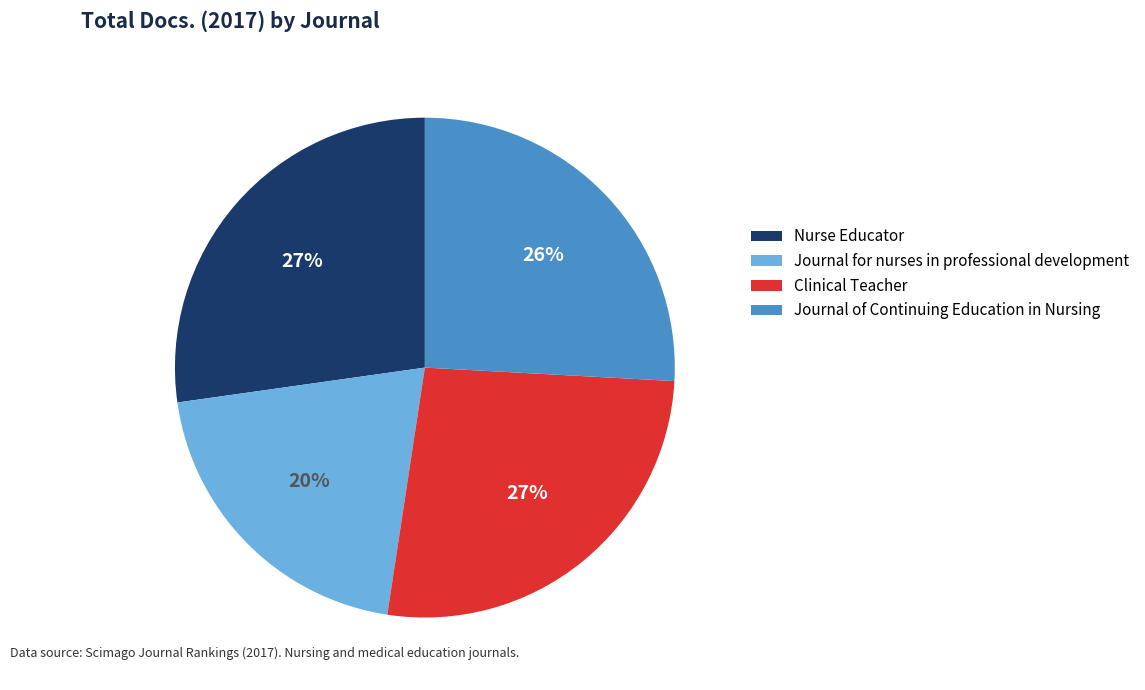

Approximately how many times larger is the value at Journal for nurses in professional development compared to Nurse Educator?

0.7